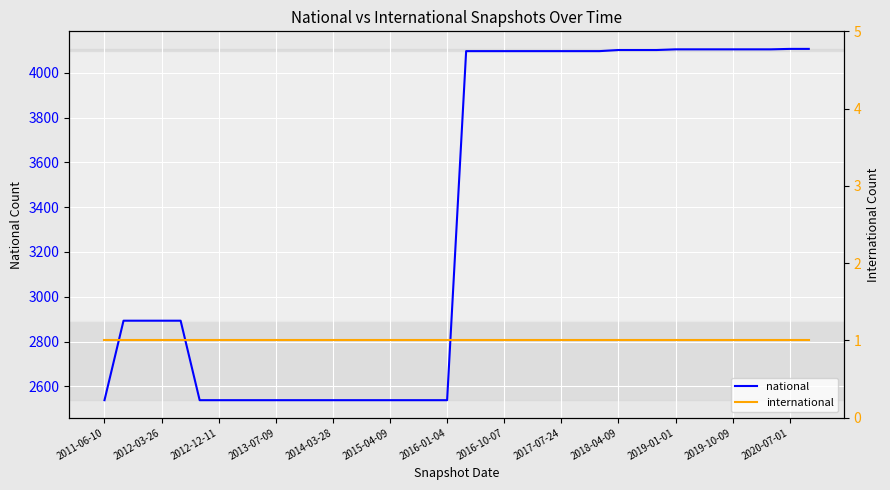

Rank the series by their maximum value, from highest to lowest.

national, international